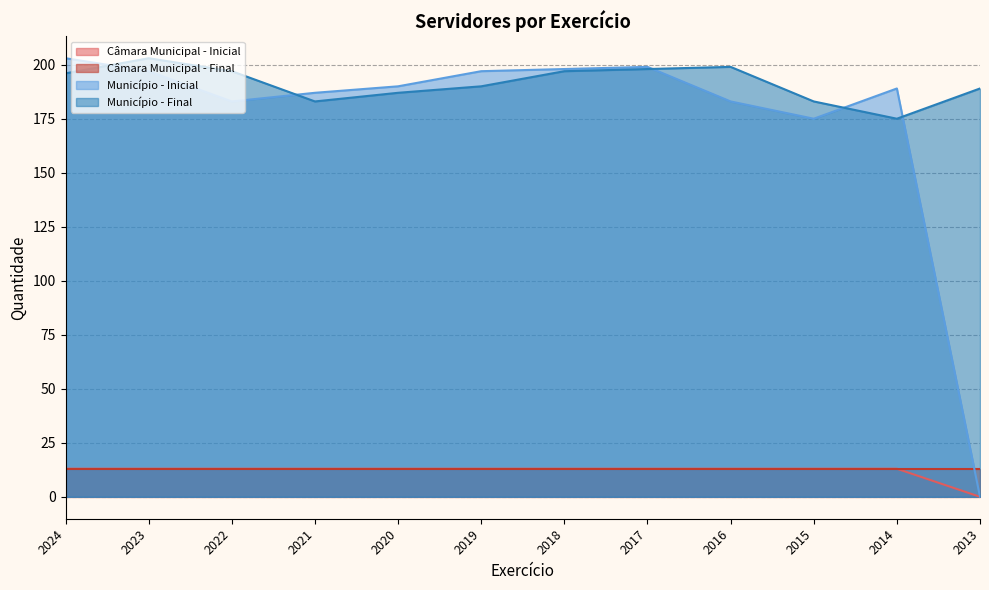

True or false: Câmara Municipal - Inicial and Município - Final cross at least once.

False